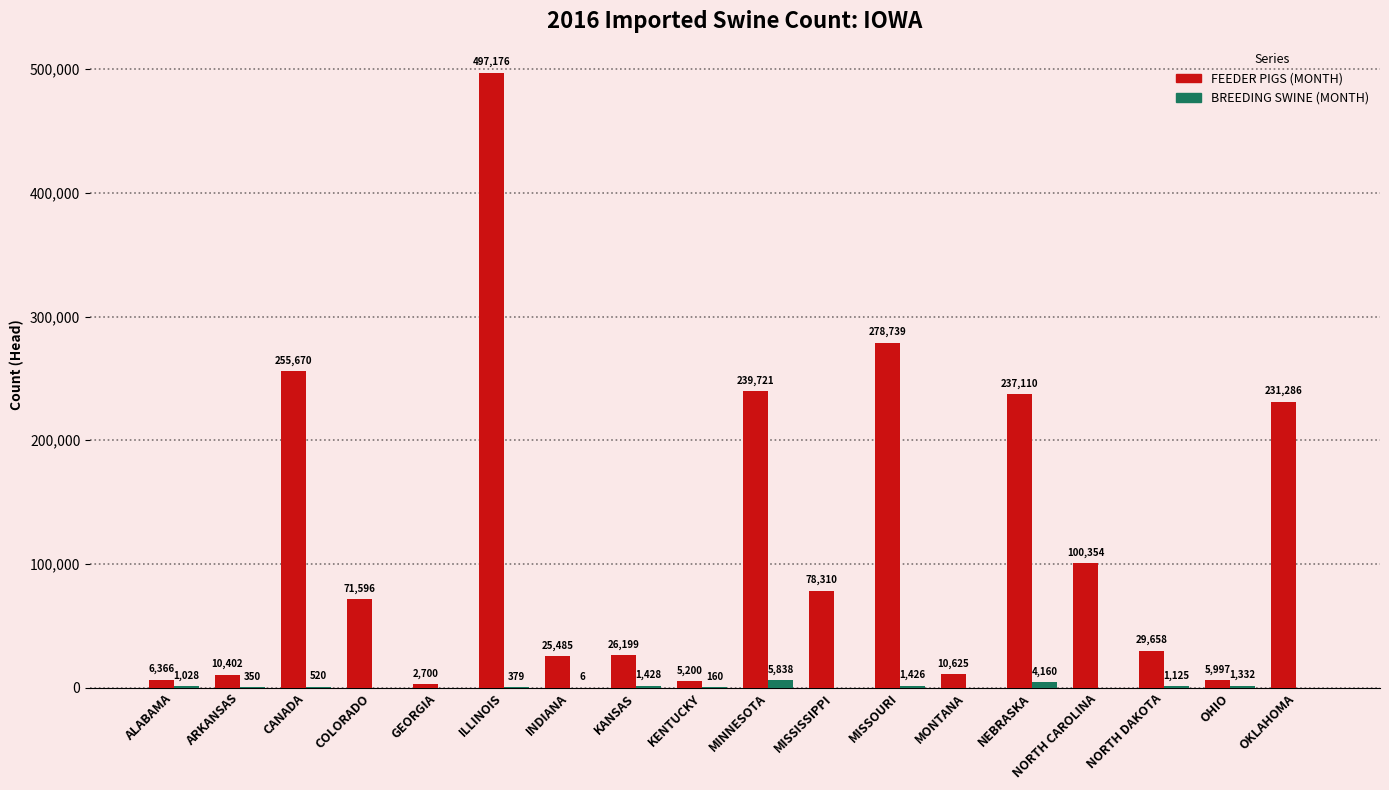

How many series are shown in this chart?

2